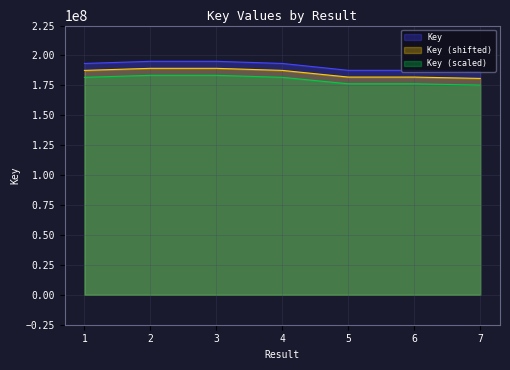

Does the chart display data point markers on the line(s)?

No